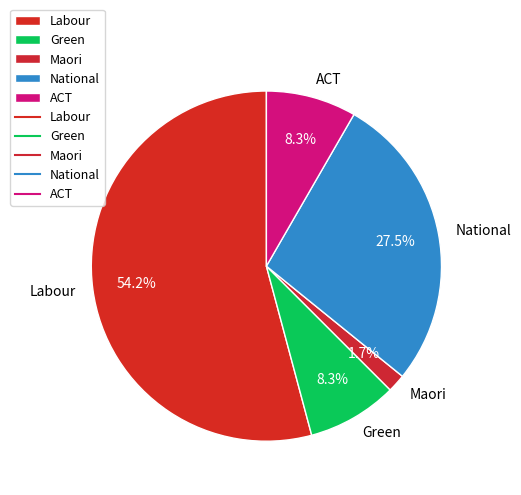

Between ACT and Labour, which is larger?

Labour